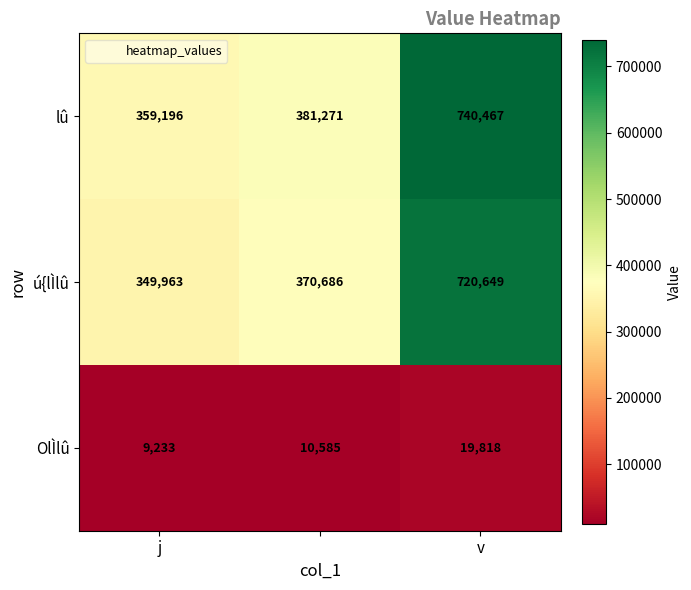

Which series has the largest total across all categories?

lû